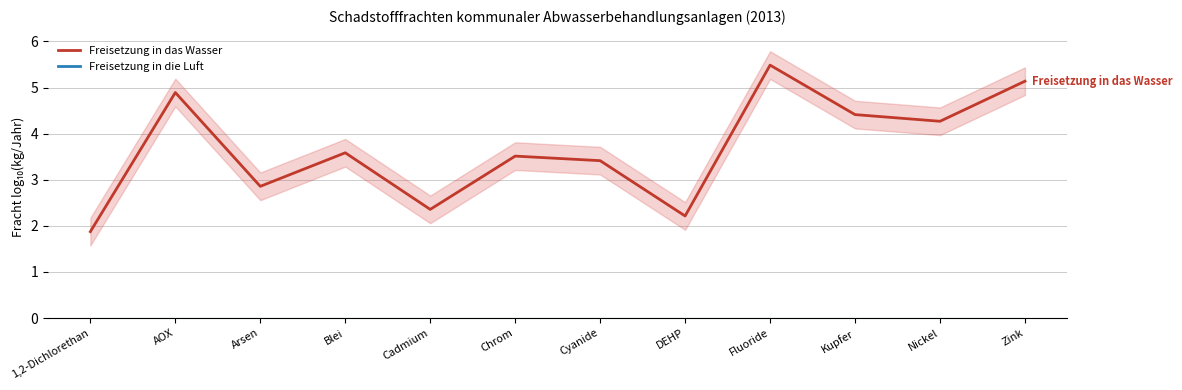

What position from the left is DEHP?

8